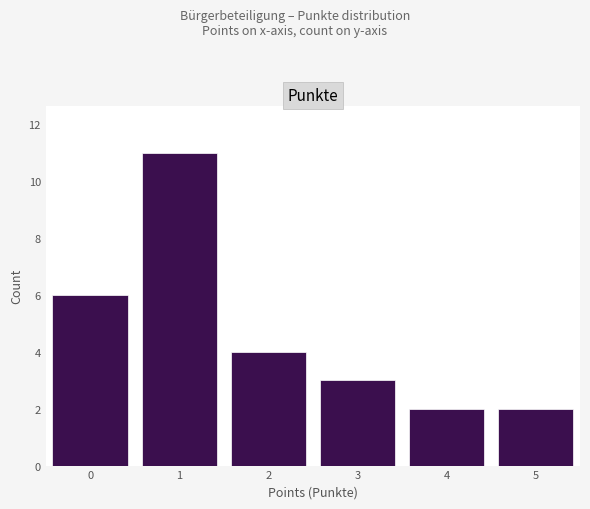

What is the height of the bar covering -0.5 to 0.5 on the x-axis? The values are not printed on the chart, so give them approximately, as read against the axis.

6